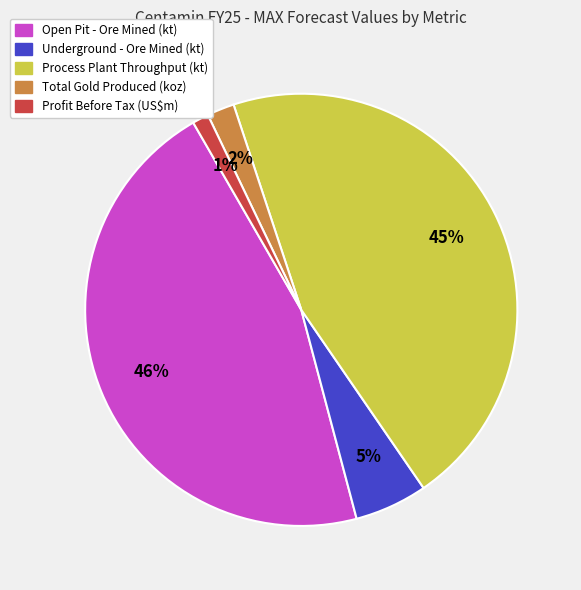

What percentage is the Underground - Ore Mined (kt) slice, to the nearest percent?

5%